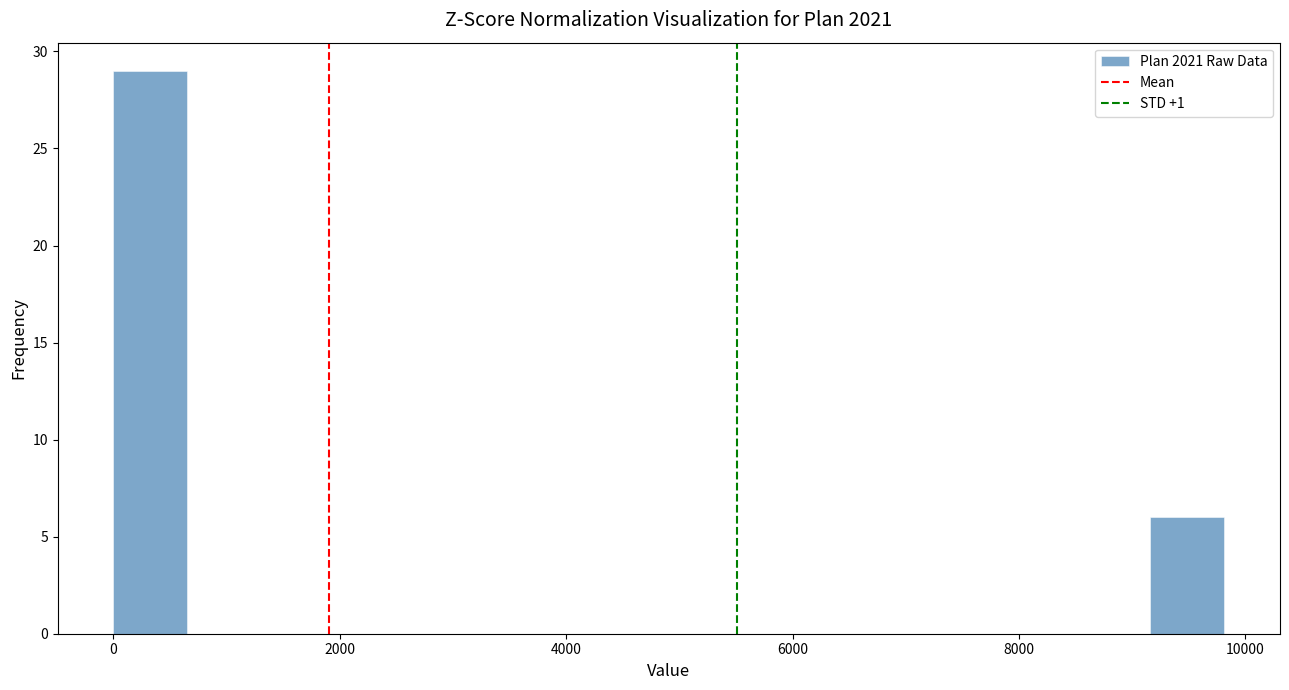

Around what value on the x-axis is the tallest bar? Give the approximate position of its centre, as read against the axis.

400